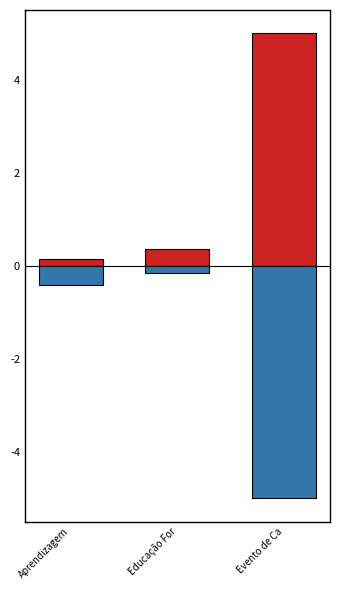

Is the value of Quantidade prevista de servidores at Educação For greater than the value of Custo individual previsto at Aprendizagem?

No